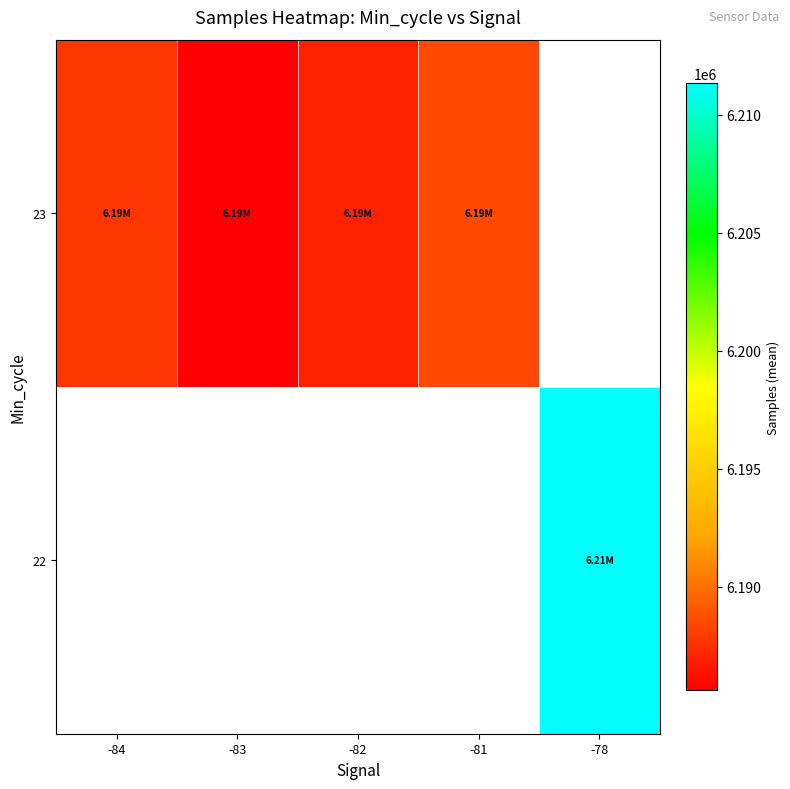

How many data points does each series have?

5